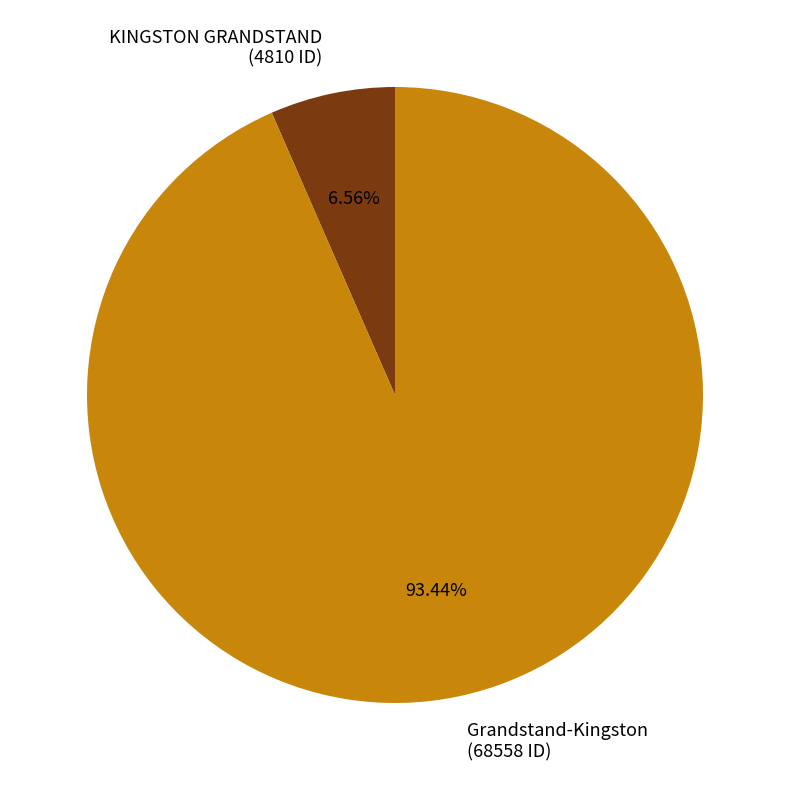

How many segments does this pie chart have?

2